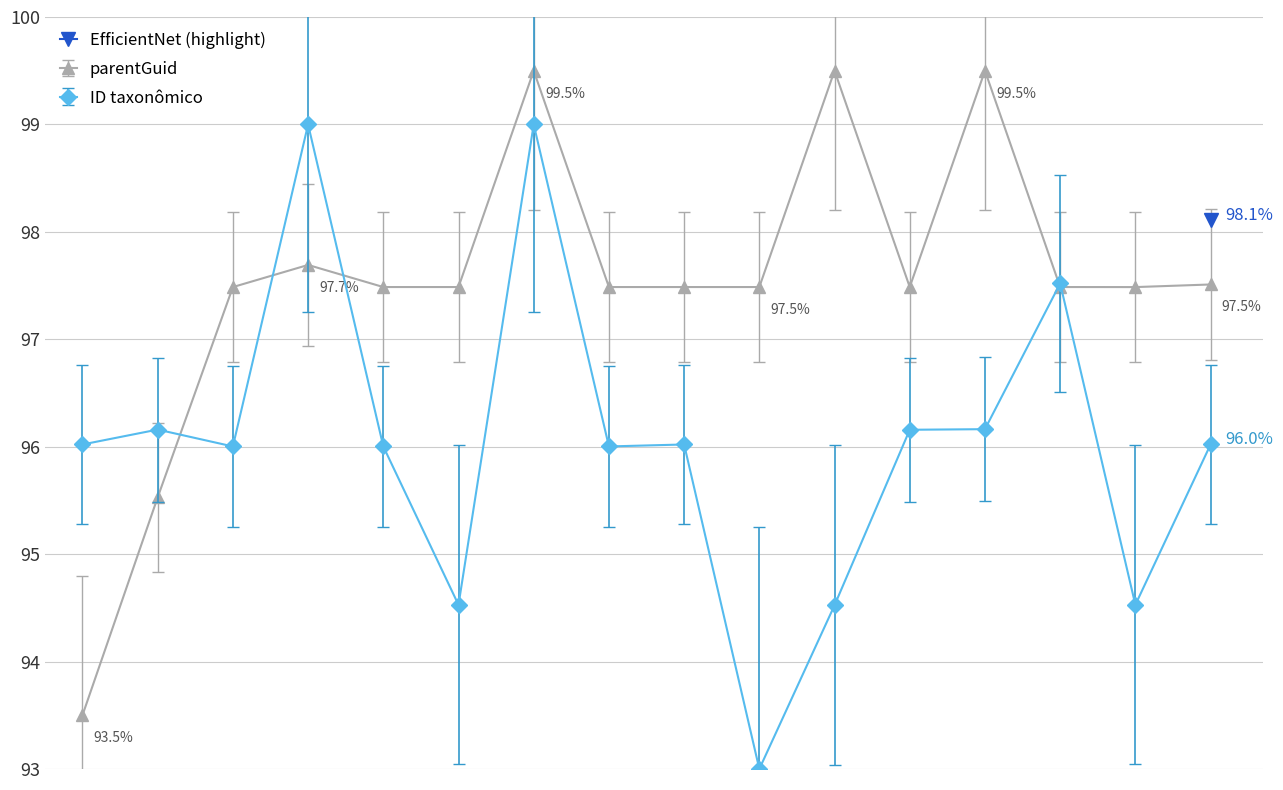

What is the difference between the maximum and second lowest values in the parentGuid series?

4.0